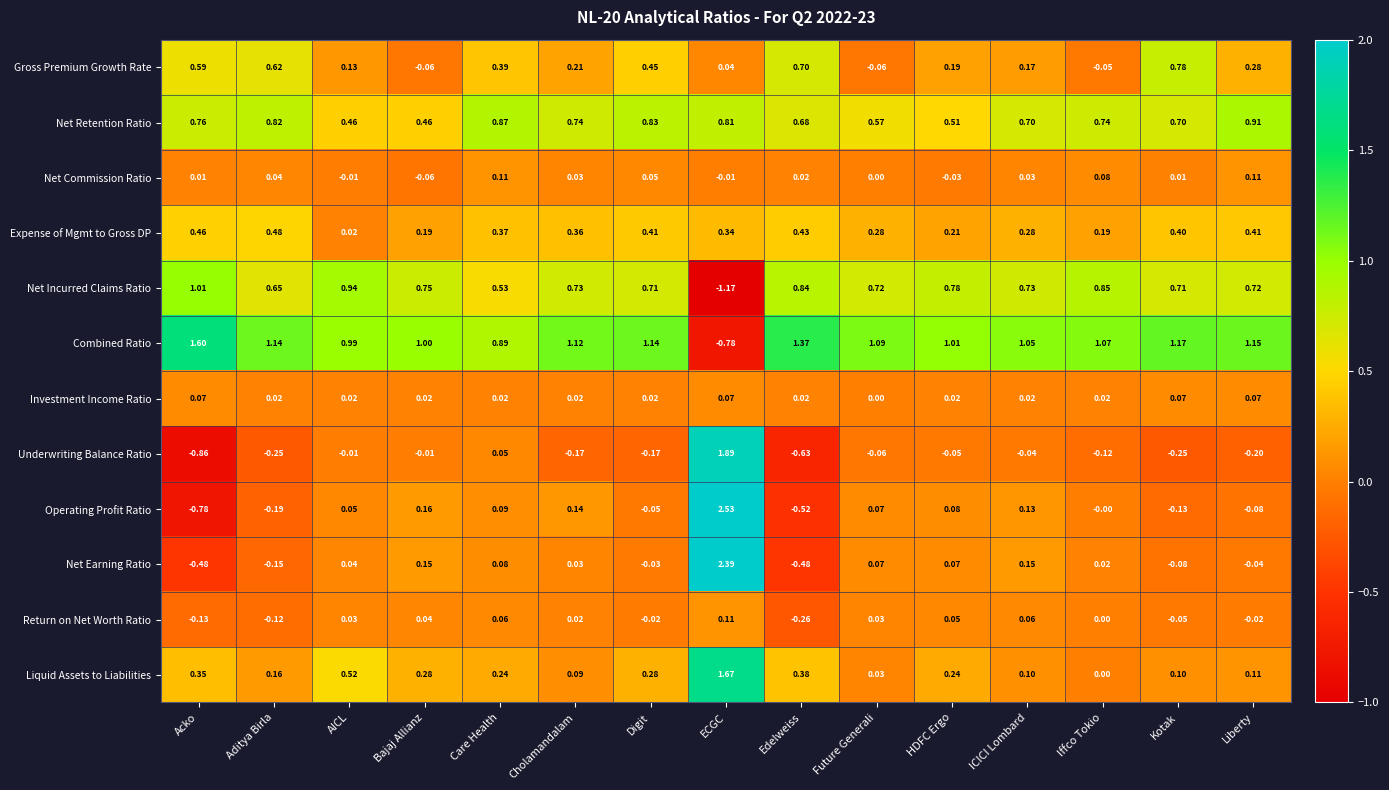

At which category is the sum across all series the highest?

ECGC